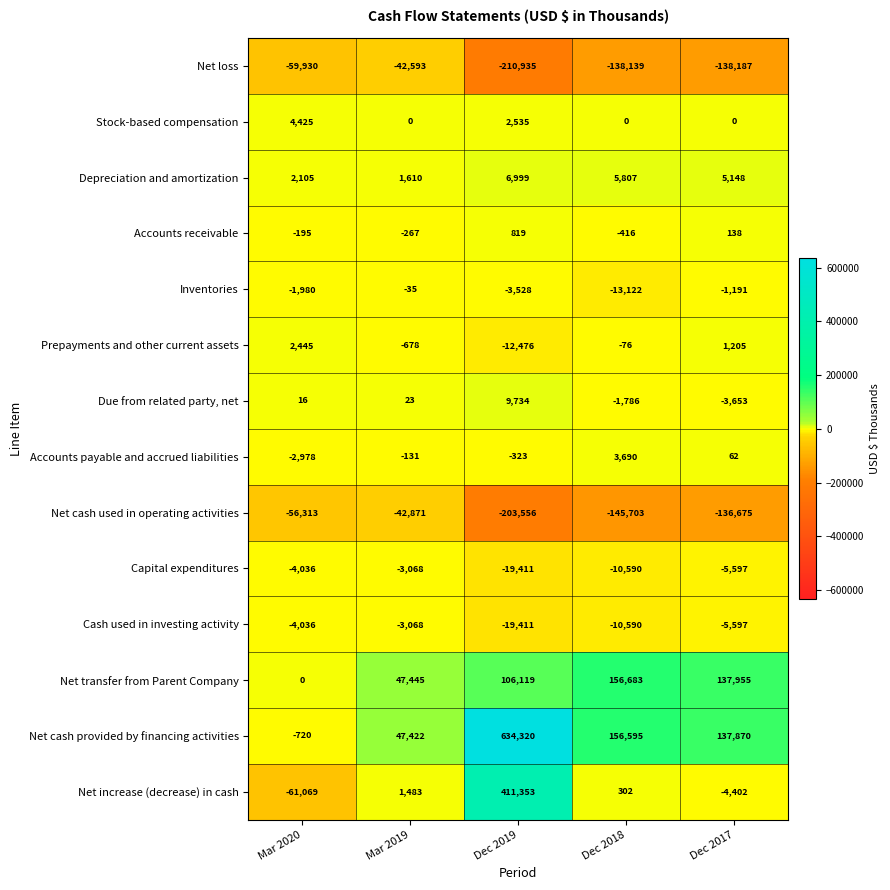

At which label does Prepayments and other current assets first exceed -76?

Mar 2020